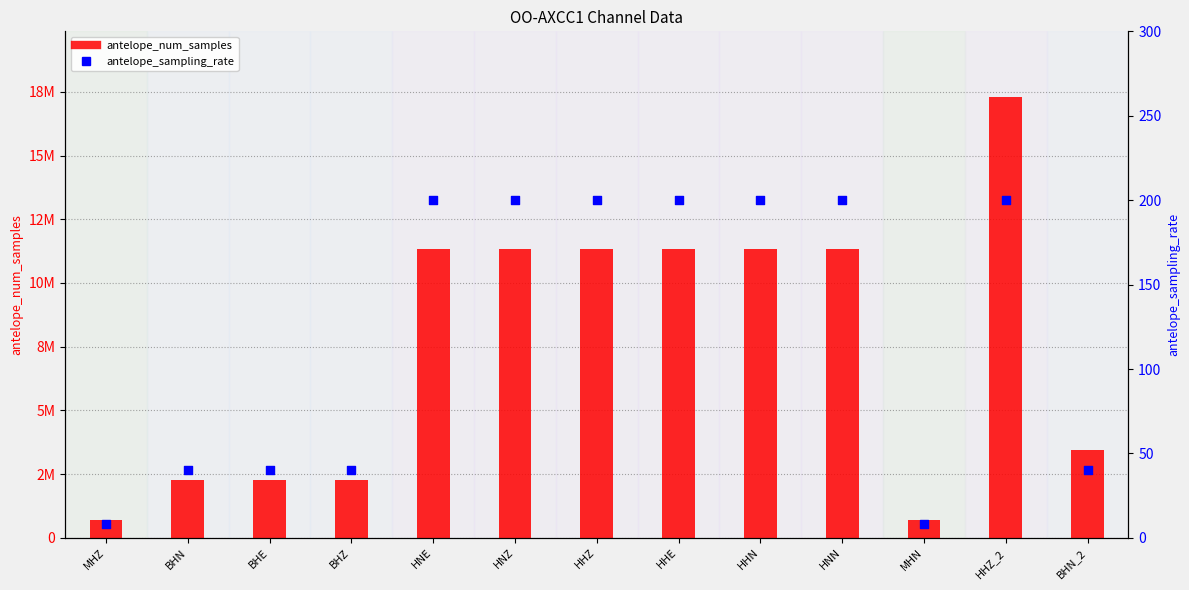

At which category is the sum across all series the highest?

HHZ_2